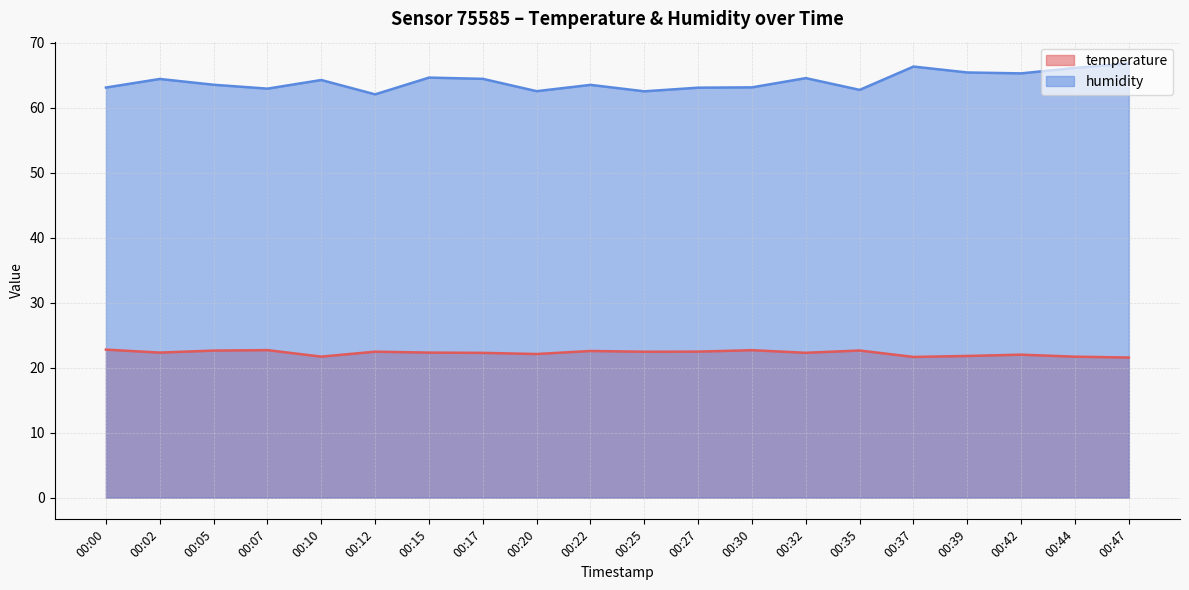

Reading right to left, transcribe all the data shown in this chart.

temperature: 00:47=21.6	00:44=21.7	00:42=22.0	00:39=21.8	00:37=21.7	00:35=22.6	00:32=22.3	00:30=22.7	00:27=22.5	00:25=22.5	00:22=22.6	00:20=22.1	00:17=22.3	00:15=22.3	00:12=22.5	00:10=21.7	00:07=22.7	00:05=22.6	00:02=22.3	00:00=22.8
humidity: 00:47=66.9	00:44=66.2	00:42=65.3	00:39=65.5	00:37=66.4	00:35=62.8	00:32=64.6	00:30=63.2	00:27=63.1	00:25=62.6	00:22=63.5	00:20=62.6	00:17=64.5	00:15=64.7	00:12=62.1	00:10=64.3	00:07=63.0	00:05=63.6	00:02=64.5	00:00=63.1